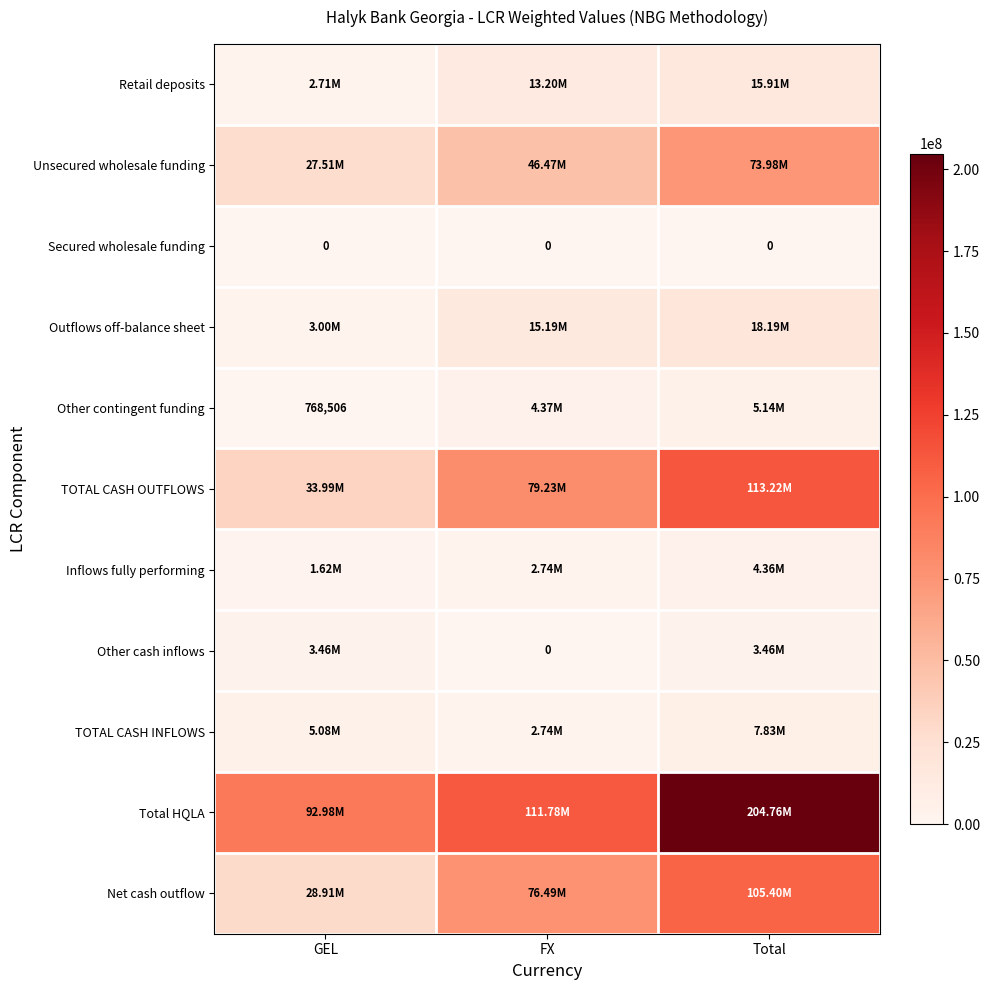

What is the spread (max minus min) of values at GEL?

92982599.5